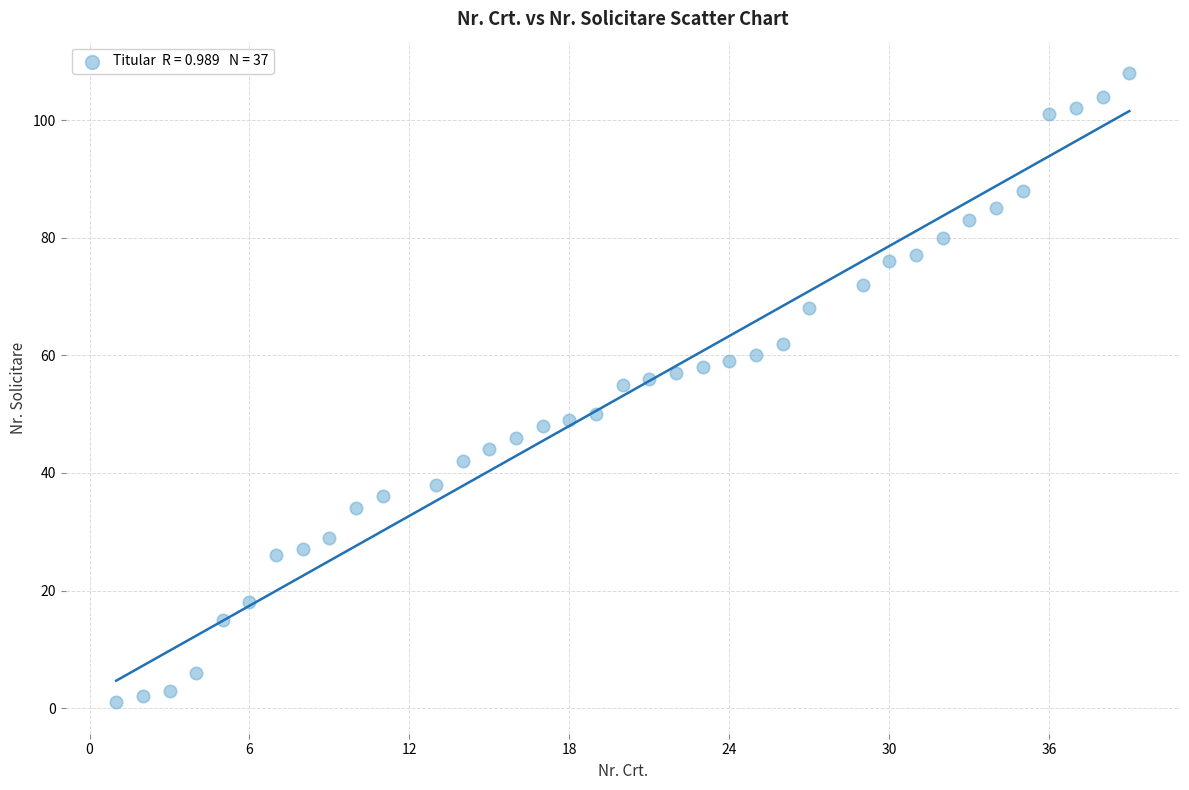

What is the range of X values (max minus min)?

38